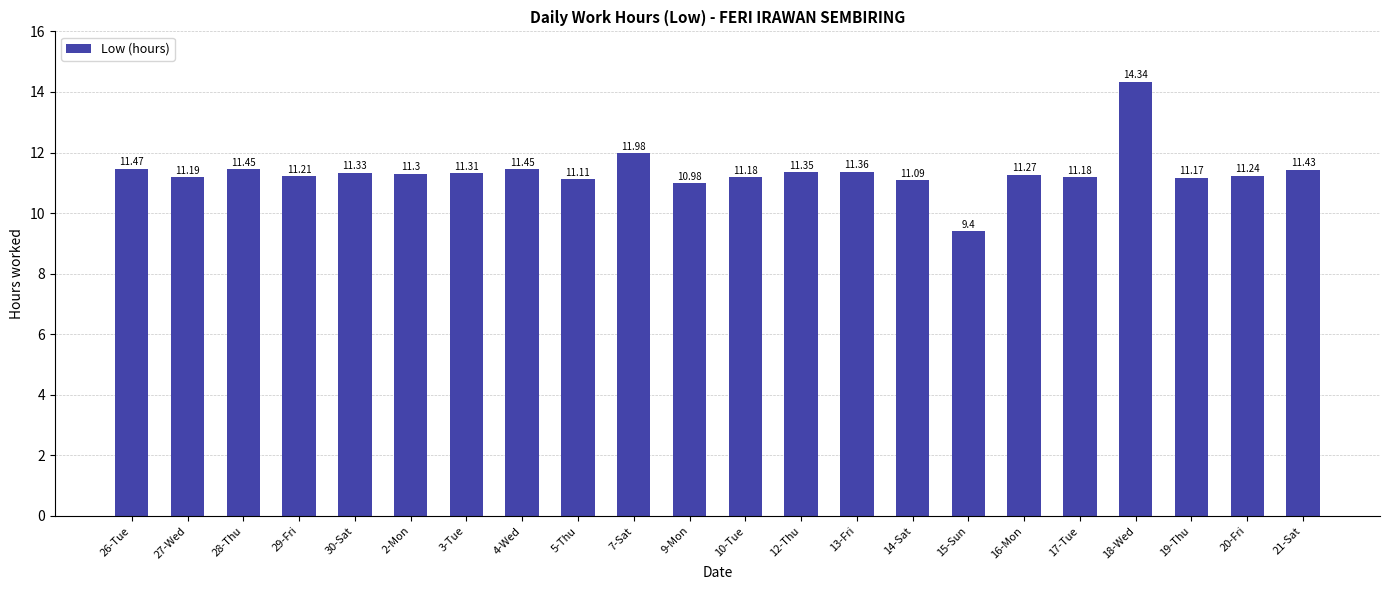

What is the difference between the maximum and minimum values?

4.9